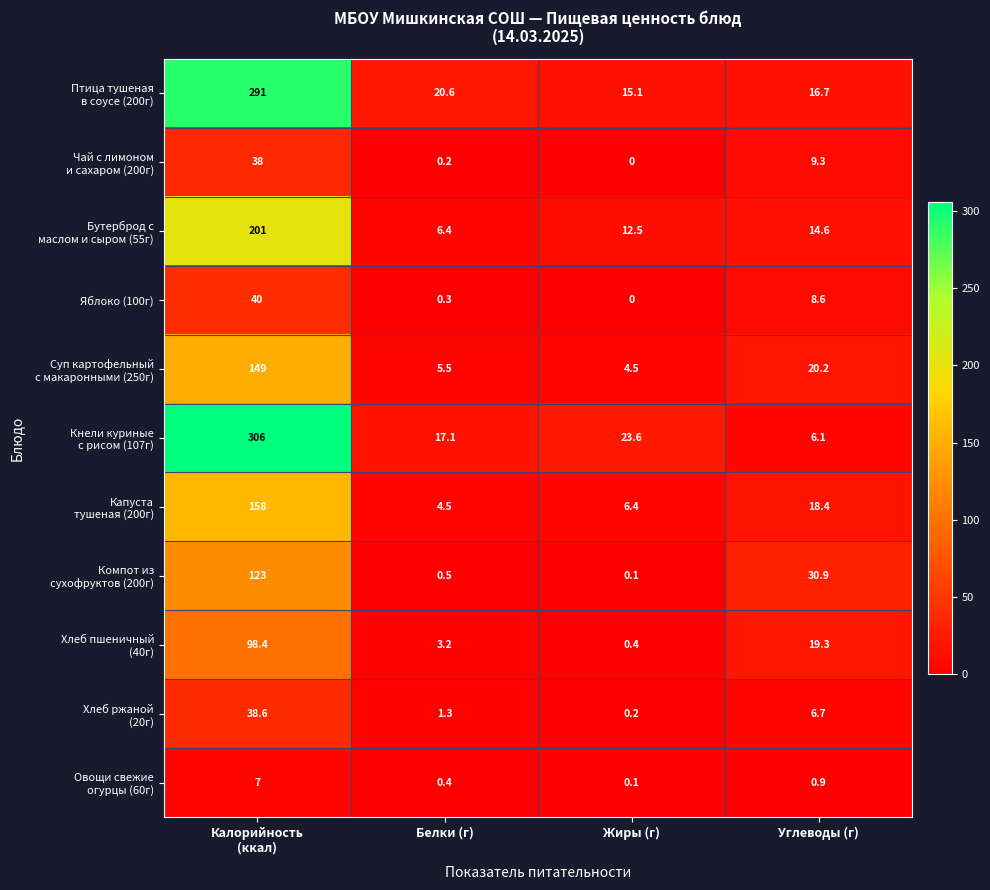

Which category has the lowest value across all series?

Жиры (г)